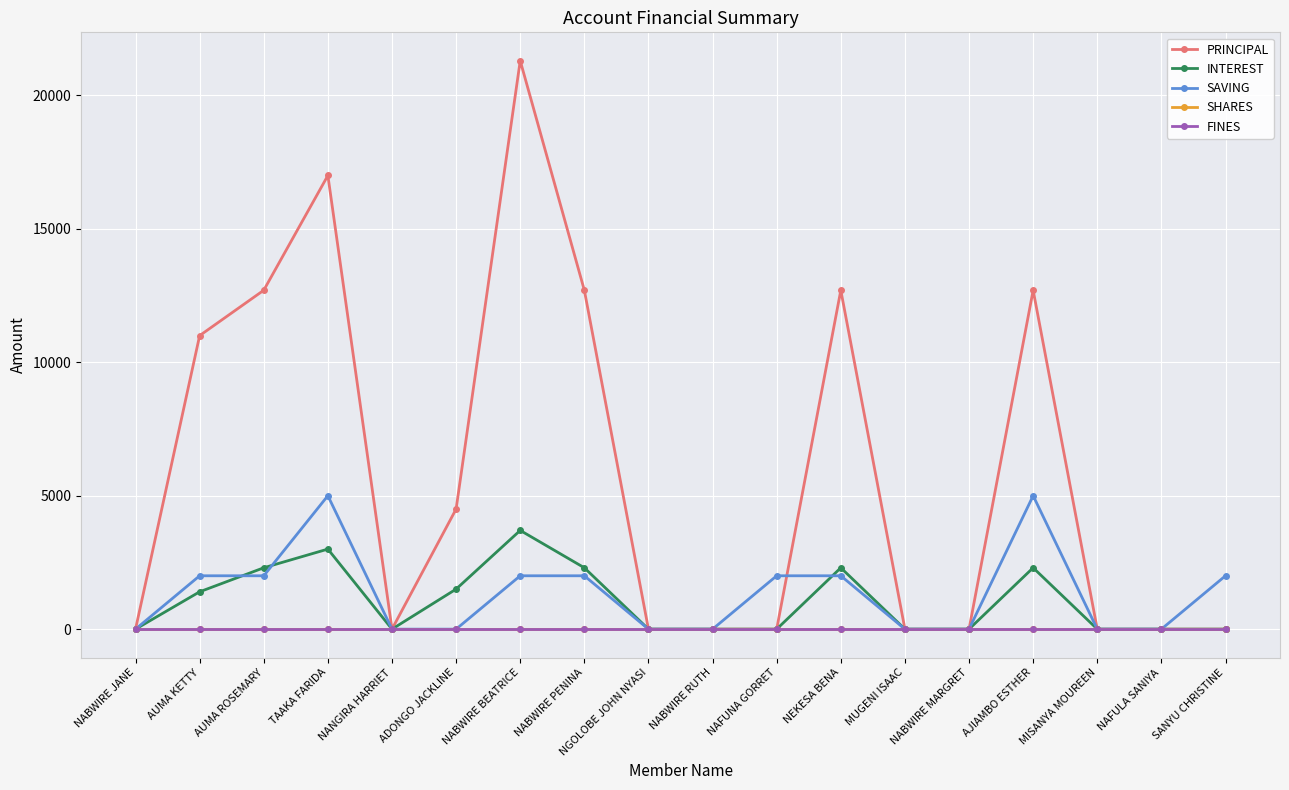

Between NABWIRE PENINA and AUMA ROSEMARY, which is larger?

NABWIRE PENINA